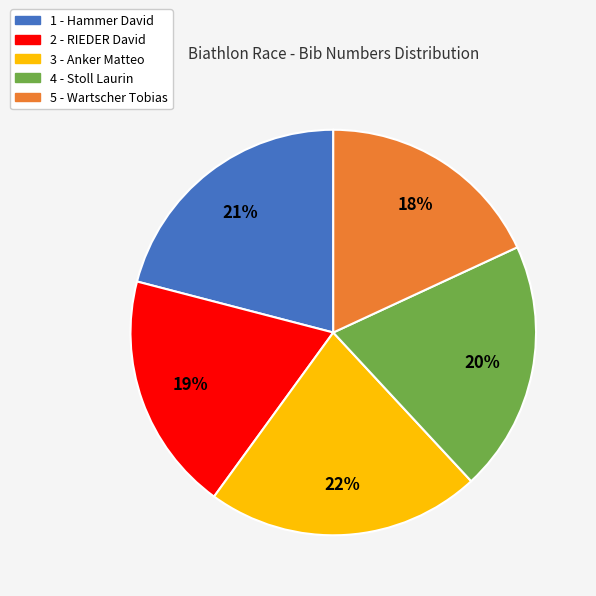

Rank the categories by value from lowest to highest.

5 - Wartscher Tobias, 2 - RIEDER David, 4 - Stoll Laurin, 1 - Hammer David, 3 - Anker Matteo